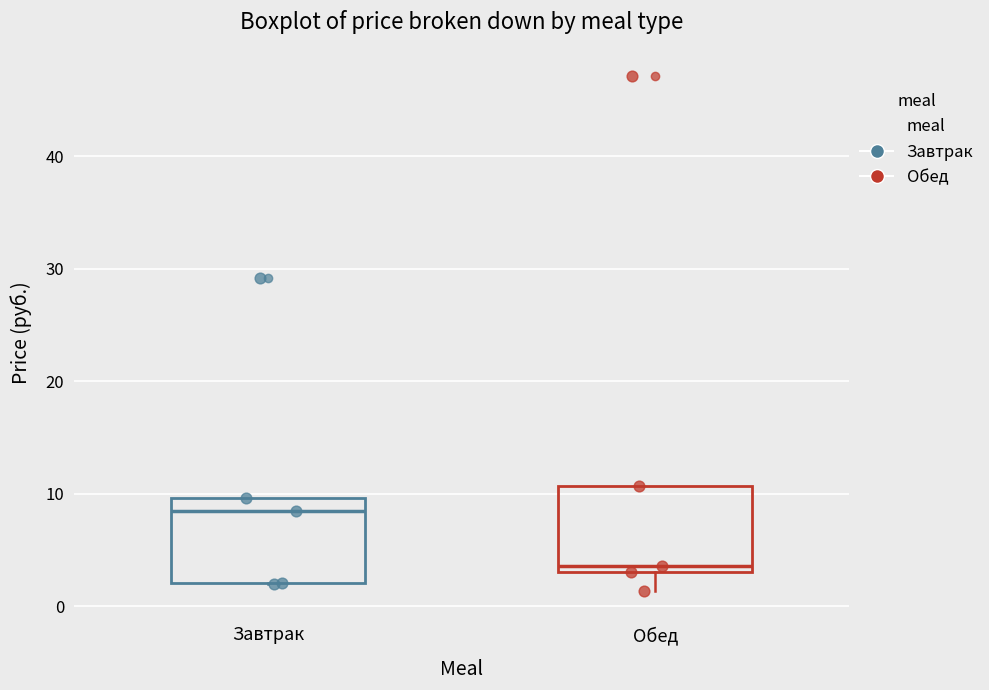

Which box's median line is the highest?

Завтрак